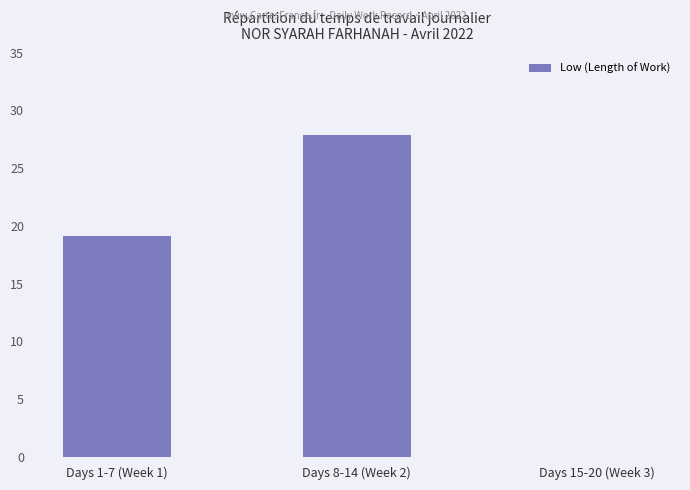

How many distinct data groups are displayed?

1